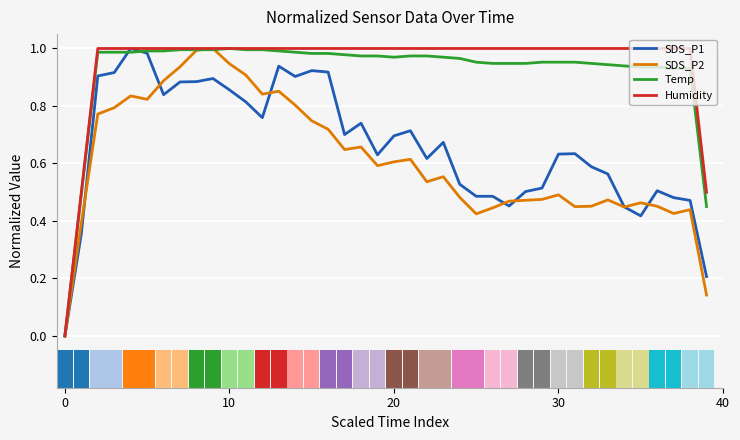

What value does the Temp series have at 21?

1.0